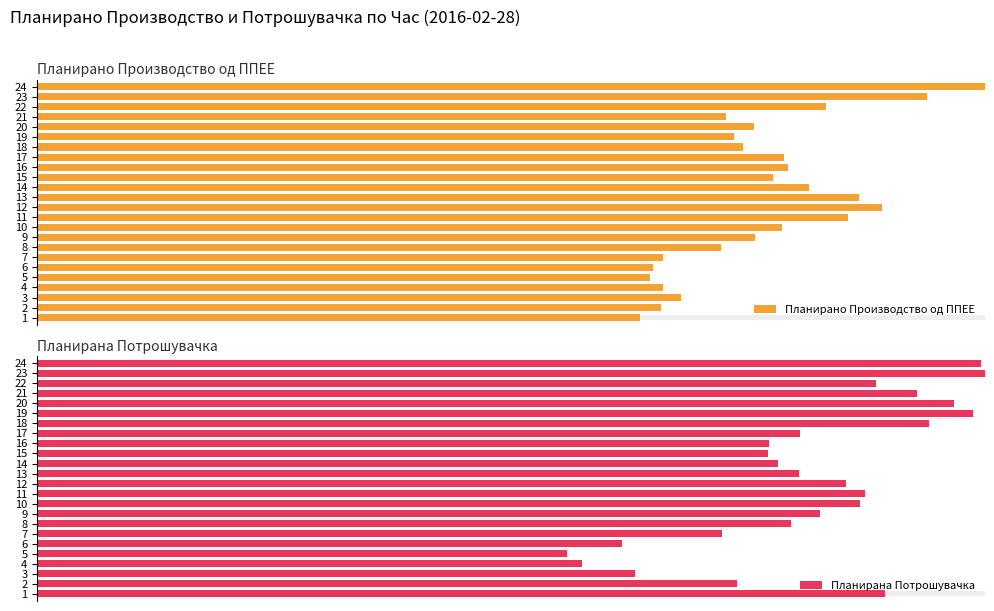

What are all the series names shown in the legend?

Планирано Производство од ППЕЕ, Планирана Потрошувачка